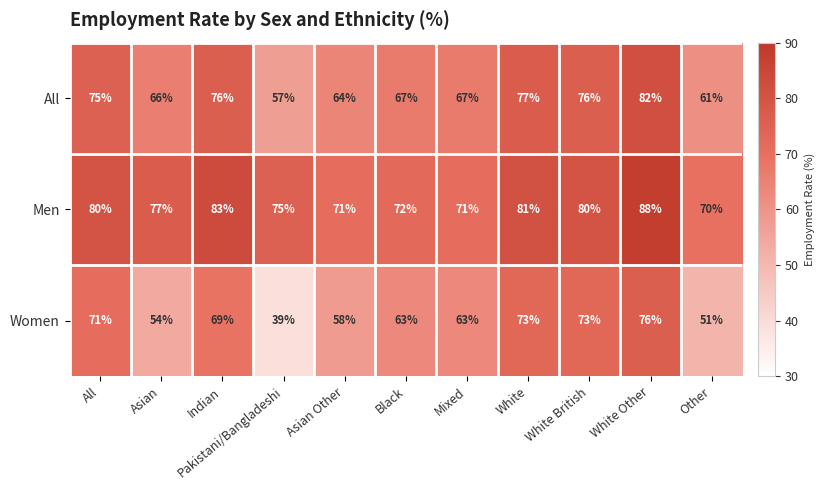

At which label is Women closest to 57?

Asian Other